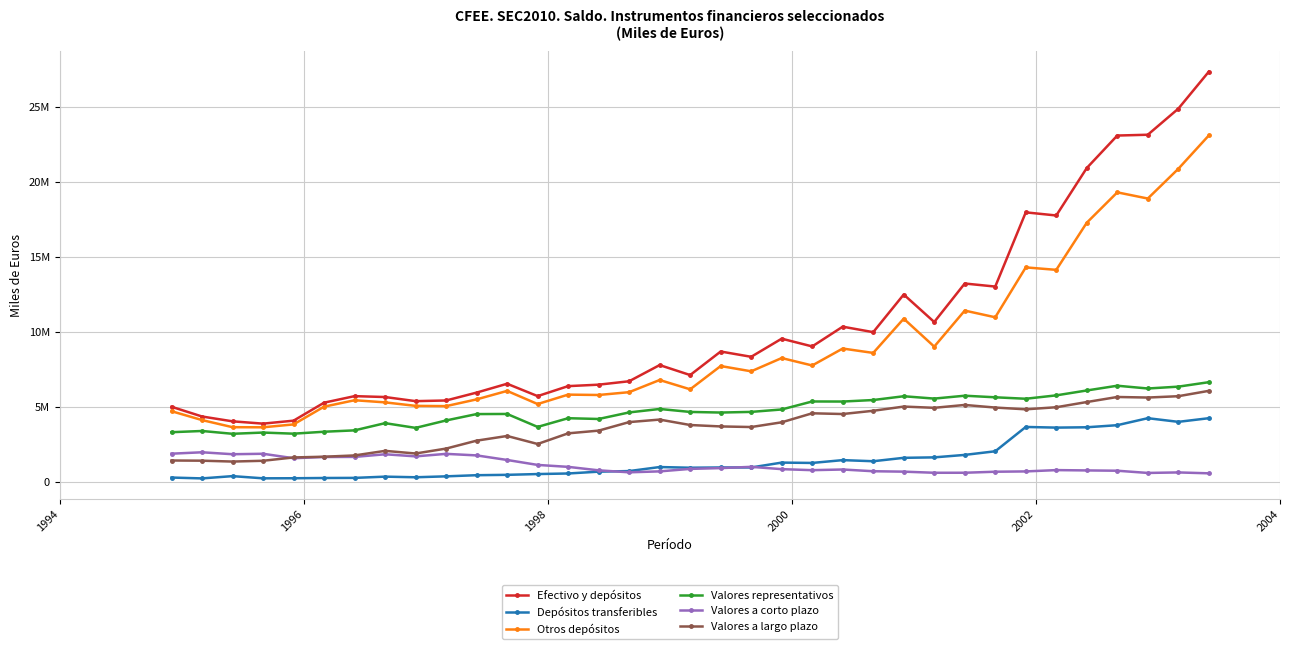

Does the chart have visible grid lines?

Yes